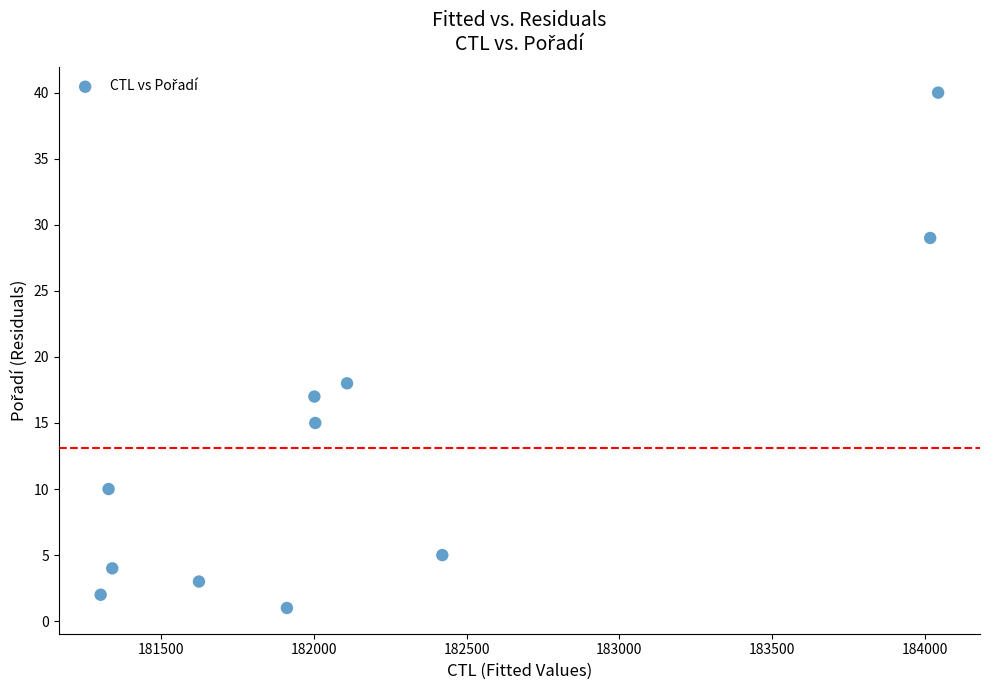

What Y value in the scatter plot is closest to 20?

18